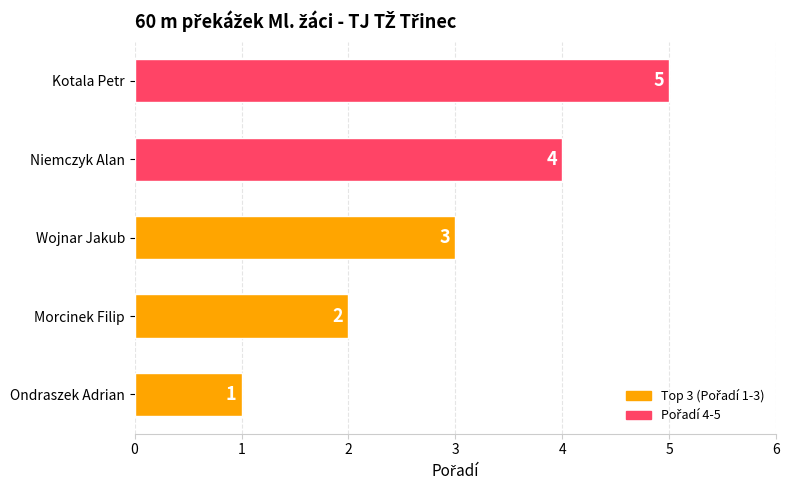

What is the change in value from Ondraszek Adrian to Kotala Petr?

+4